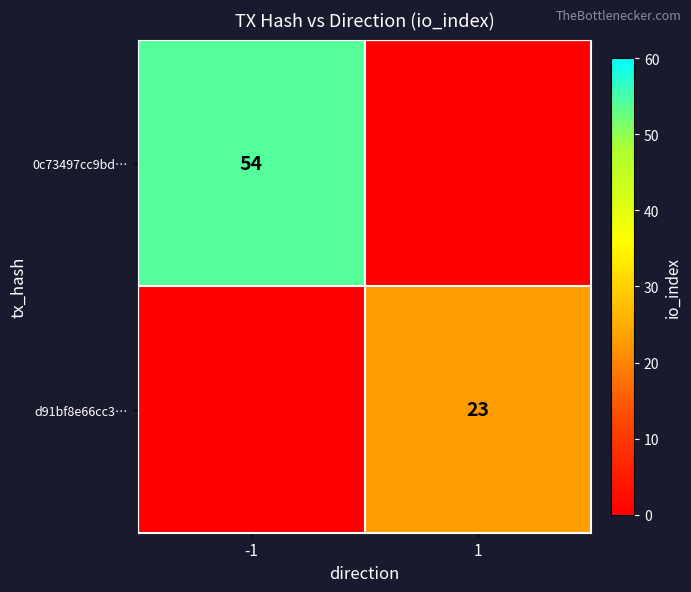

Is it true that 0c73497cc9bd… equals 54 at -1?

True